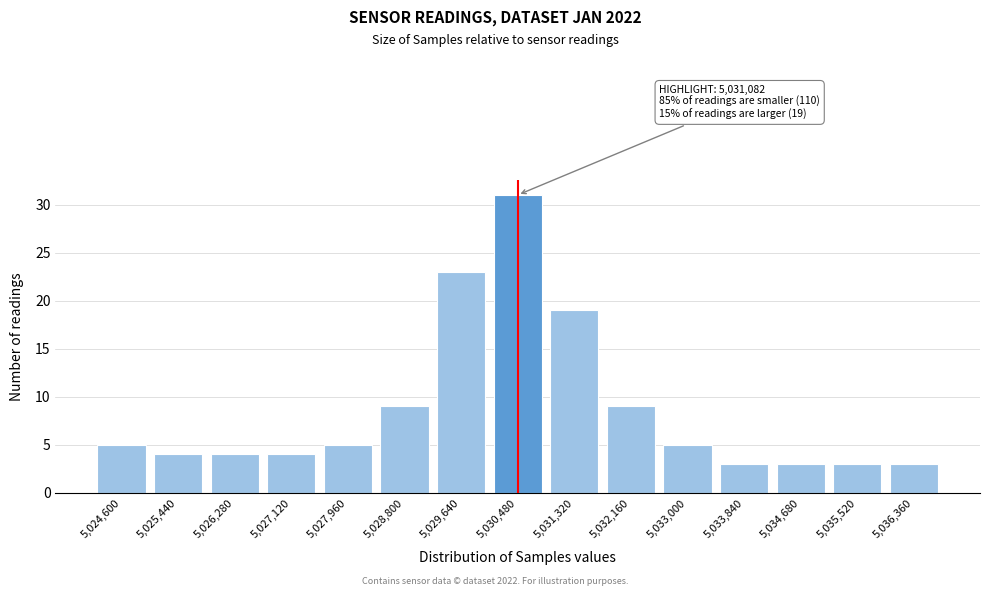

Reading right to left, transcribe all the data shown in this chart.

3	3	3	3	5	9	19	31	23	9	5	4	4	4	5